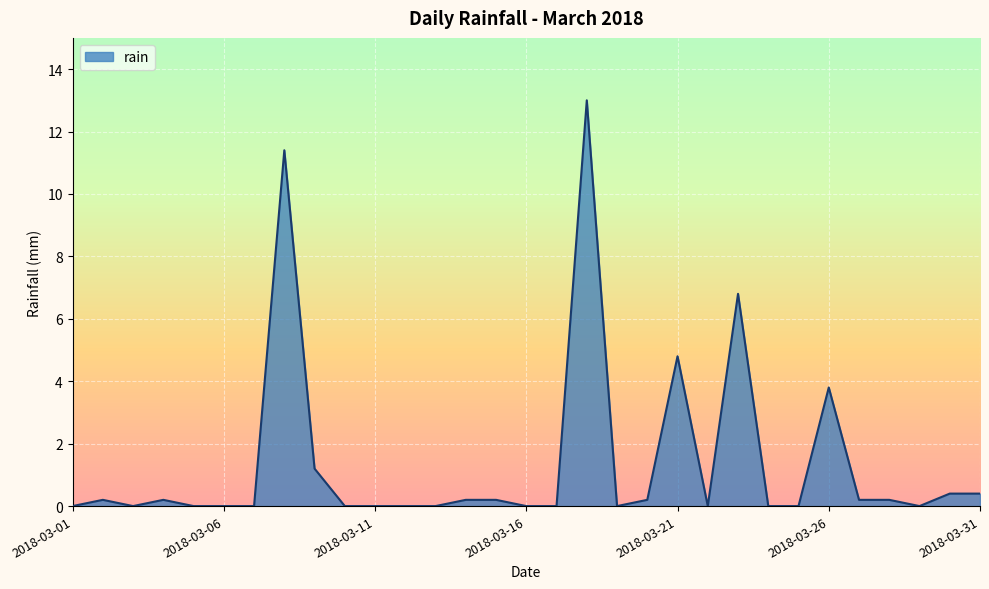

What is the greatest value displayed?

13.0